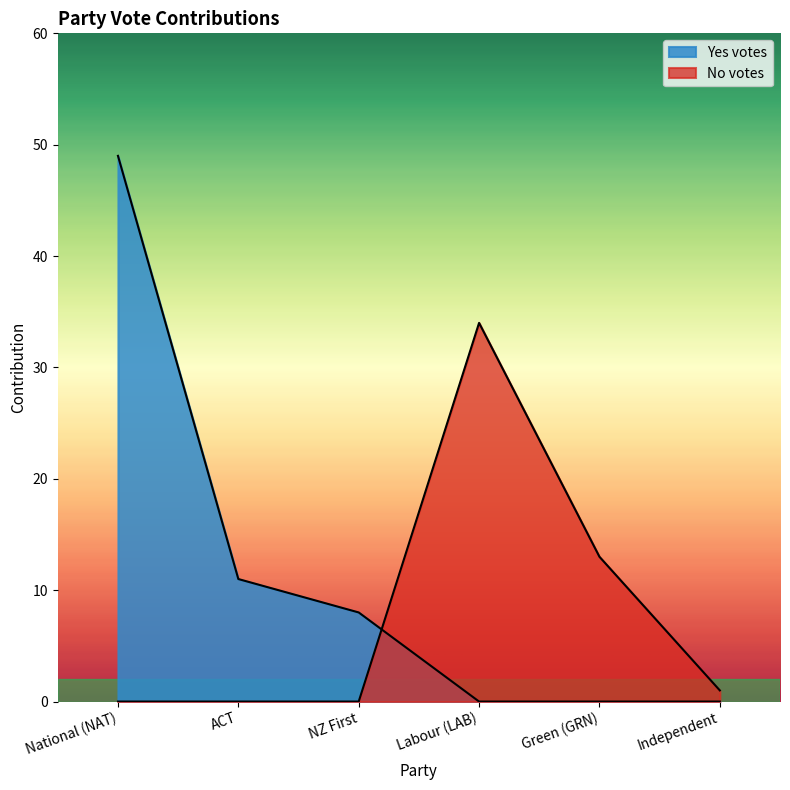

How many data points in No votes are above 1?

2